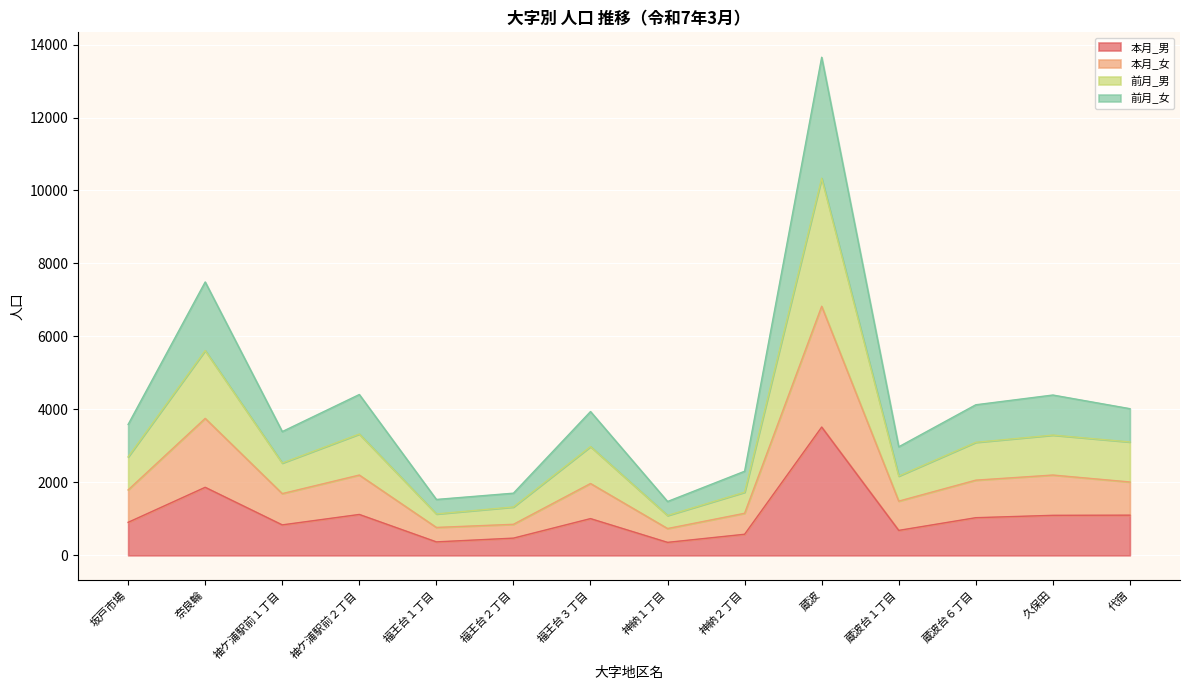

True or false: 本月_女 and 前月_男 intersect in this chart.

False